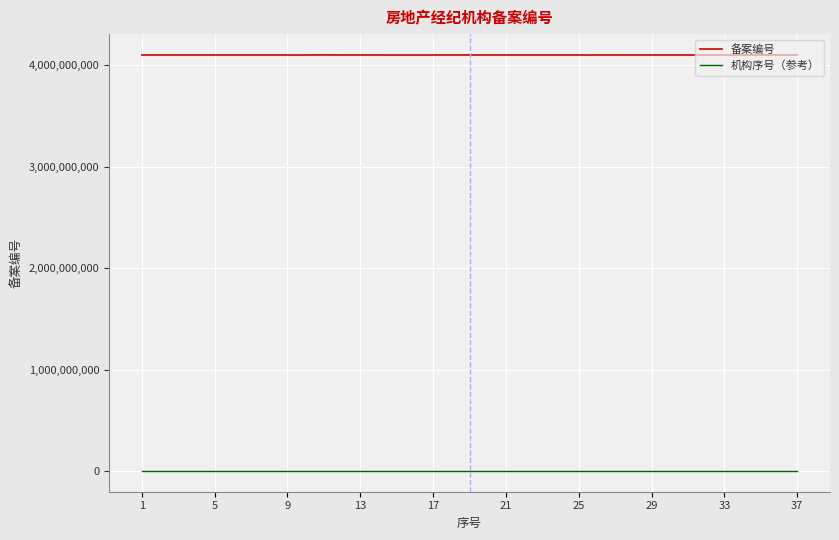

Which series has the largest total across all categories?

备案编号